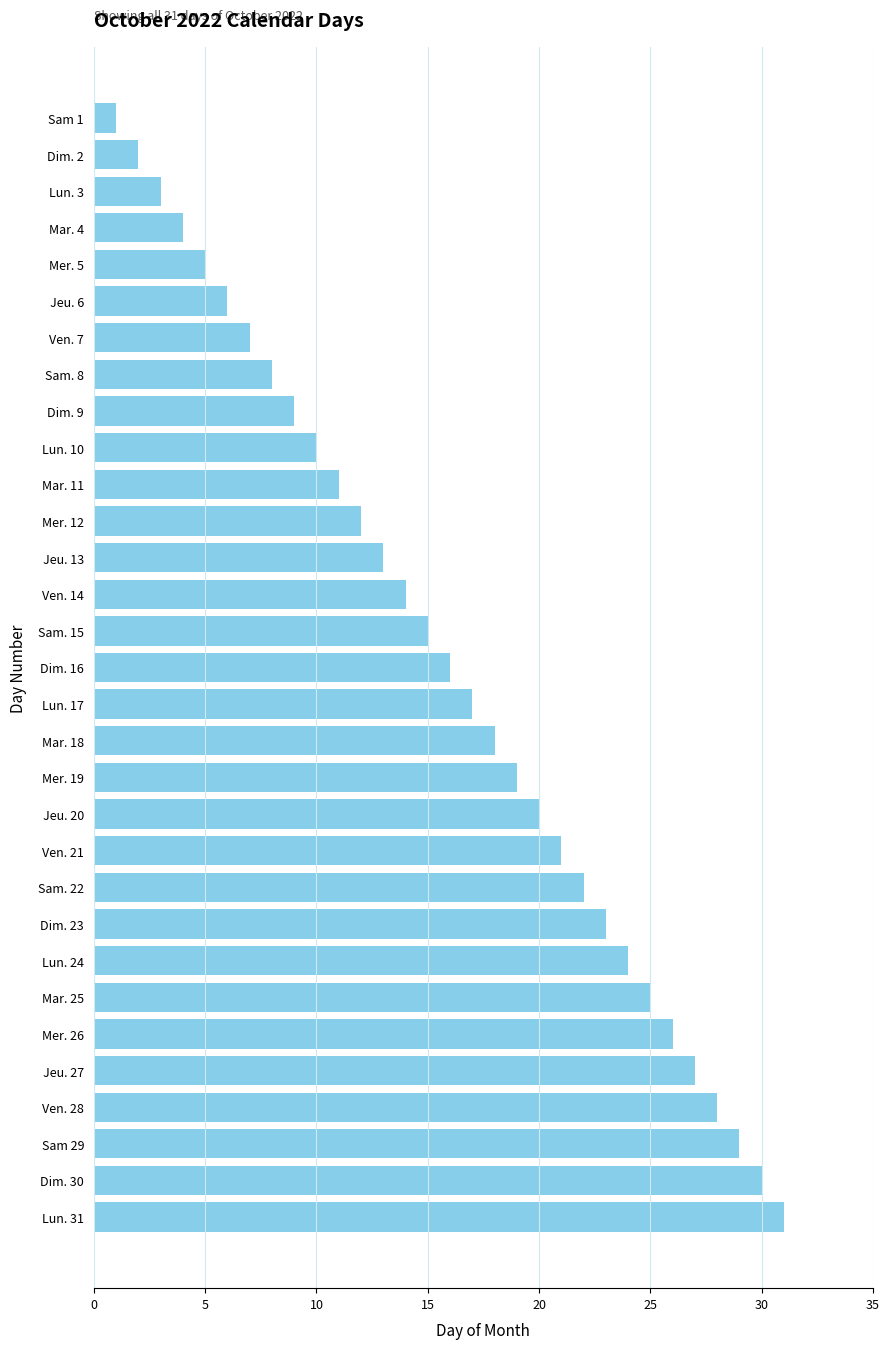

Rank the categories by value from highest to lowest.

Lun. 31, Dim. 30, Sam 29, Ven. 28, Jeu. 27, Mer. 26, Mar. 25, Lun. 24, Dim. 23, Sam. 22, Ven. 21, Jeu. 20, Mer. 19, Mar. 18, Lun. 17, Dim. 16, Sam. 15, Ven. 14, Jeu. 13, Mer. 12, Mar. 11, Lun. 10, Dim. 9, Sam. 8, Ven. 7, Jeu. 6, Mer. 5, Mar. 4, Lun. 3, Dim. 2, Sam 1